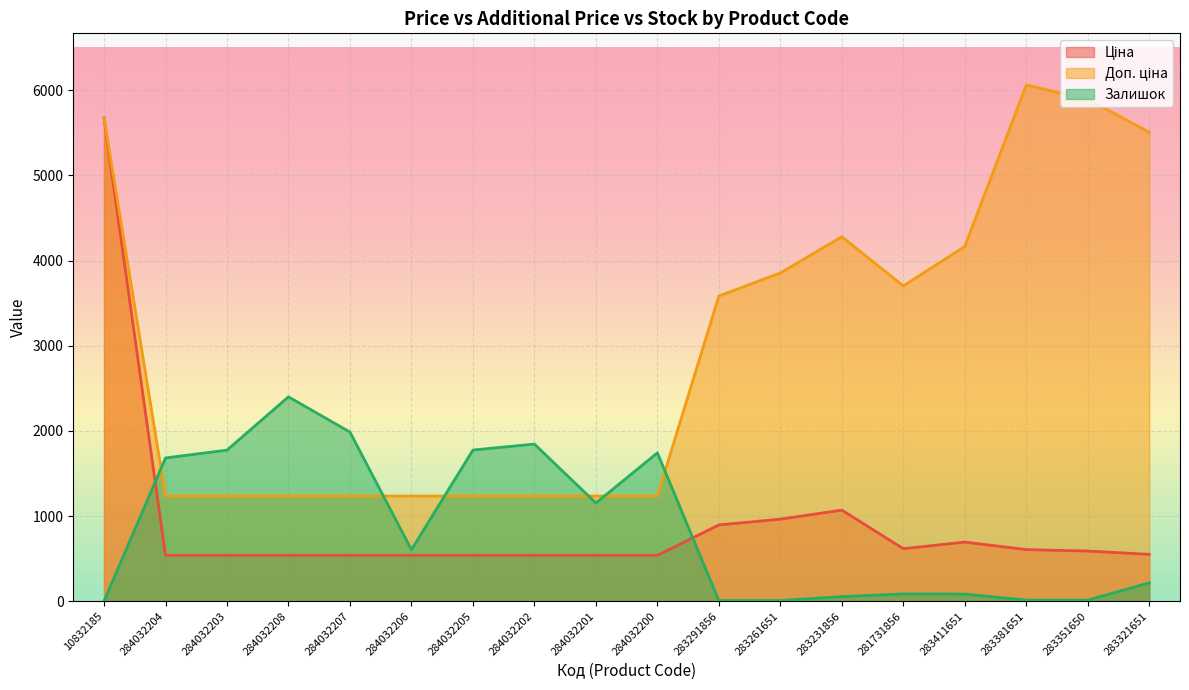

What is the sum of all Доп. ціна values?

53835.7